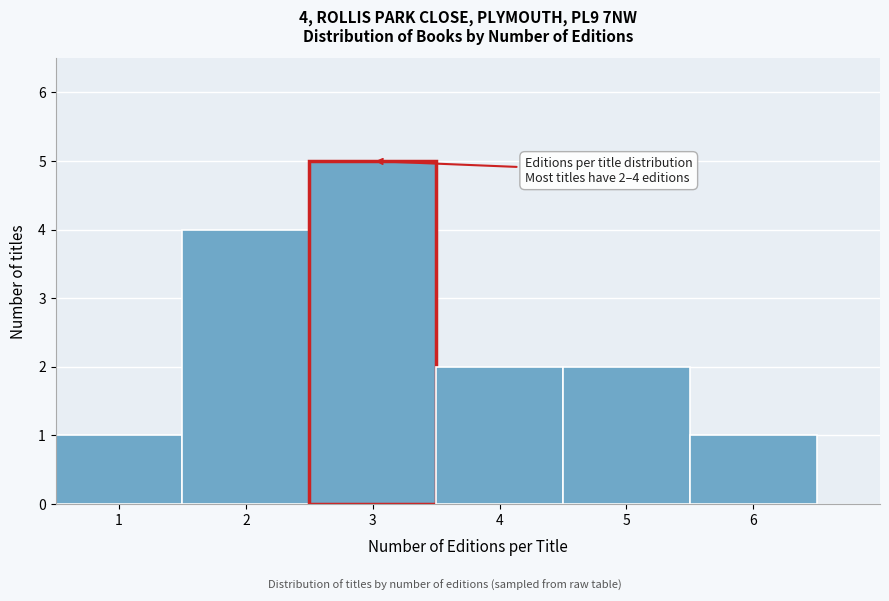

Over which range of the x-axis is the bar tallest?

2.5 to 3.5